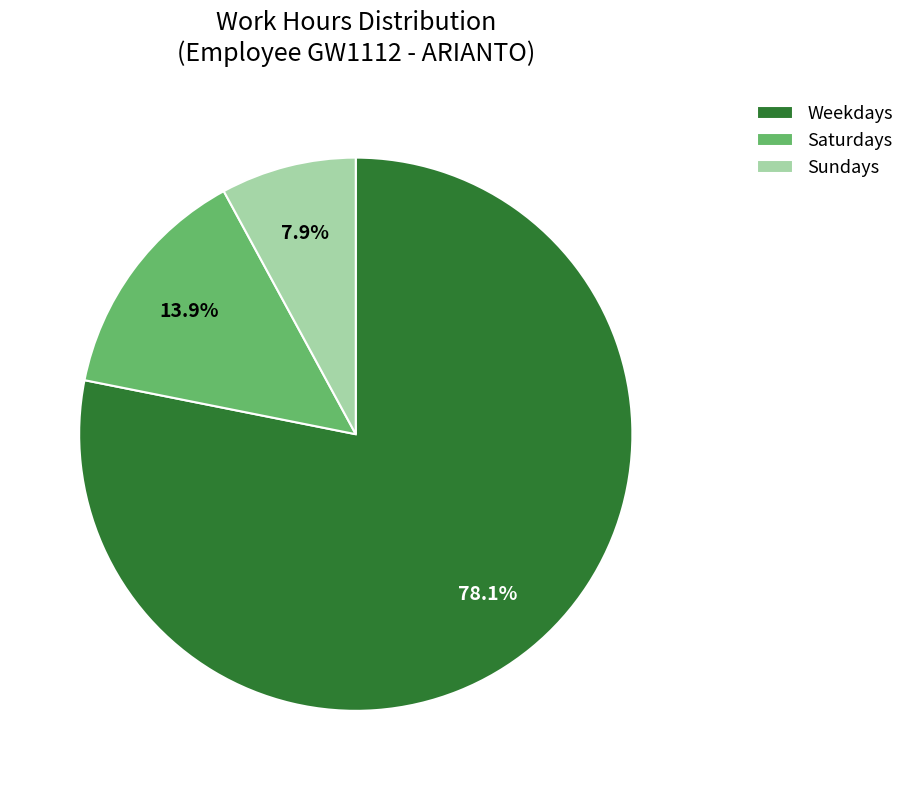

Which has a higher value, Weekdays or Sundays?

Weekdays